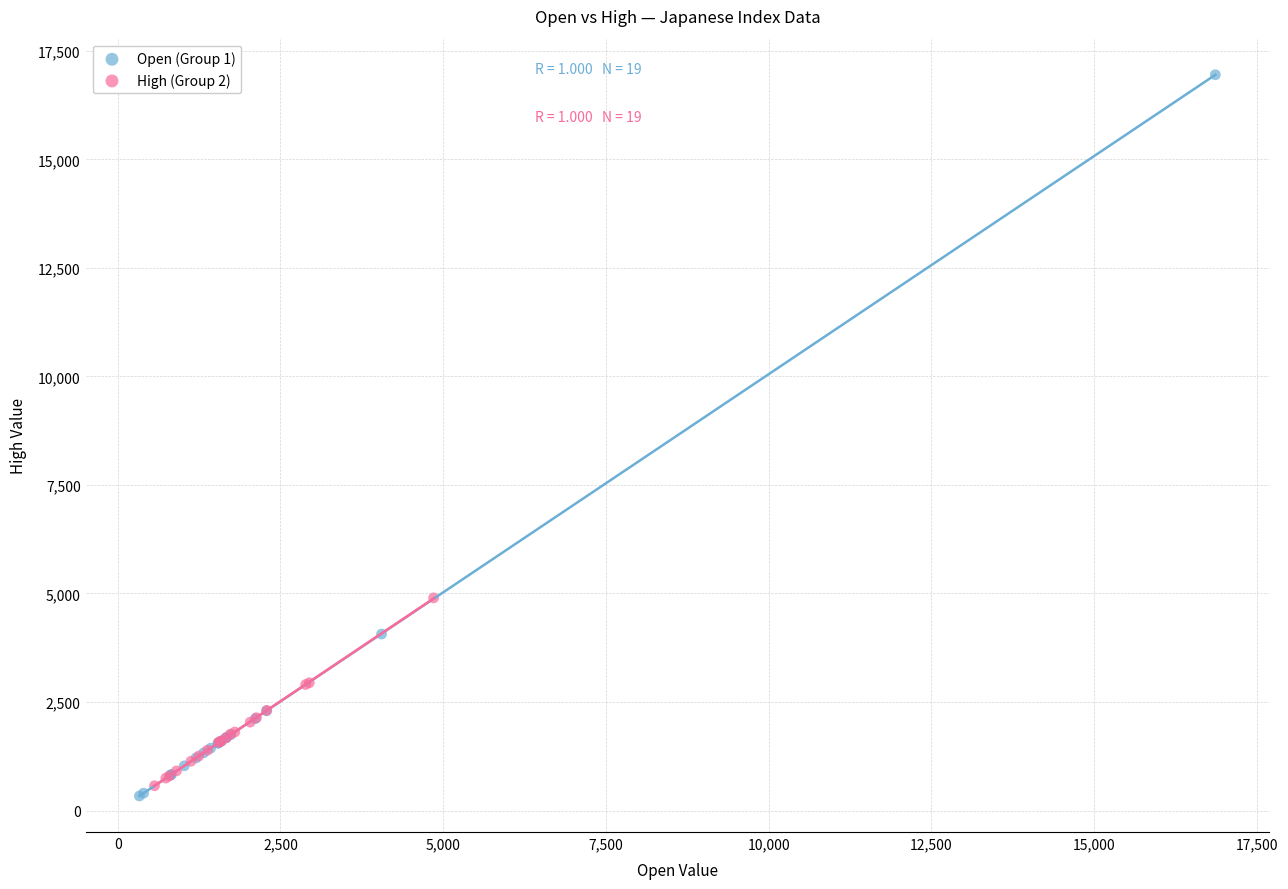

Which series reaches the maximum Y coordinate?

Open (Group 1)